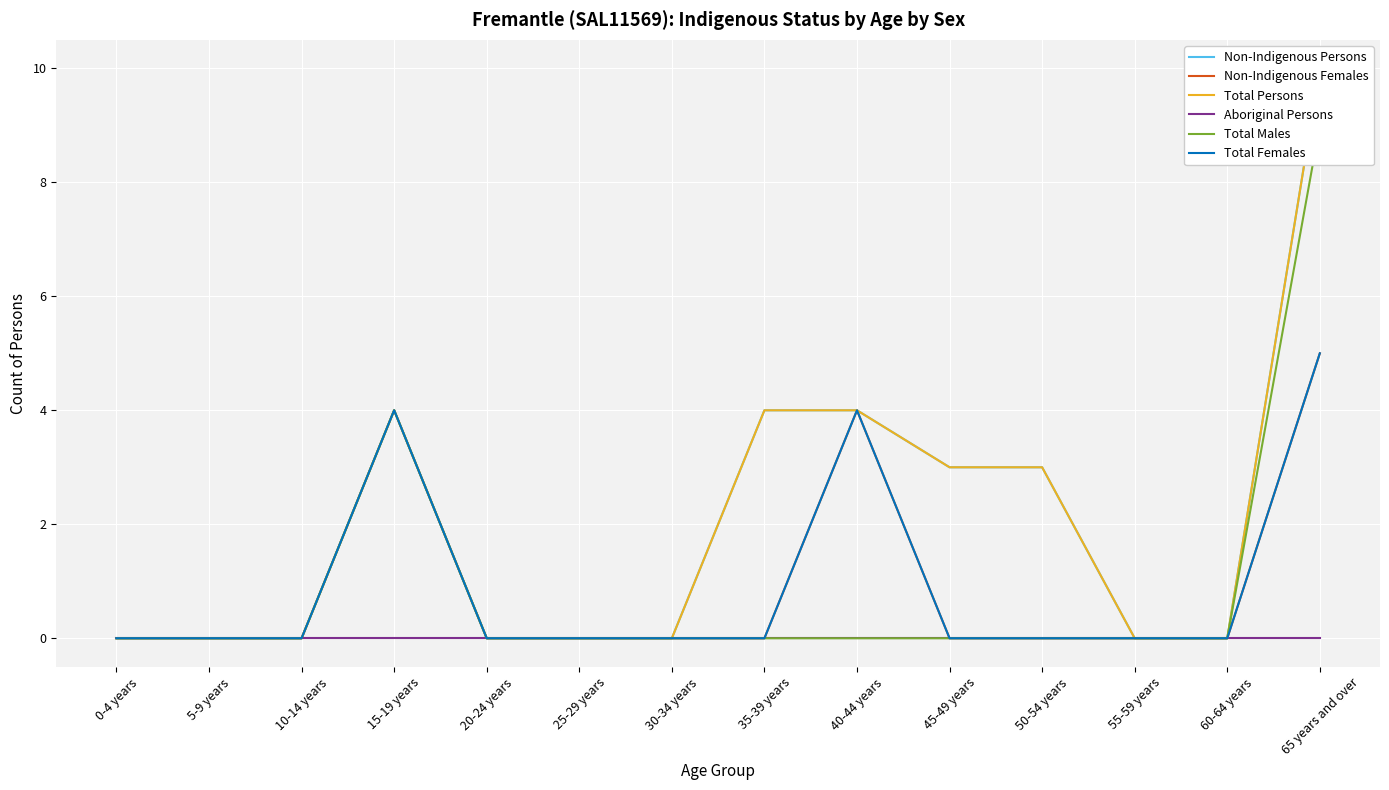

Rank the categories by Total Females value from highest to lowest.

65 years and over, 15-19 years, 40-44 years, 0-4 years, 5-9 years, 10-14 years, 20-24 years, 25-29 years, 30-34 years, 35-39 years, 45-49 years, 50-54 years, 55-59 years, 60-64 years